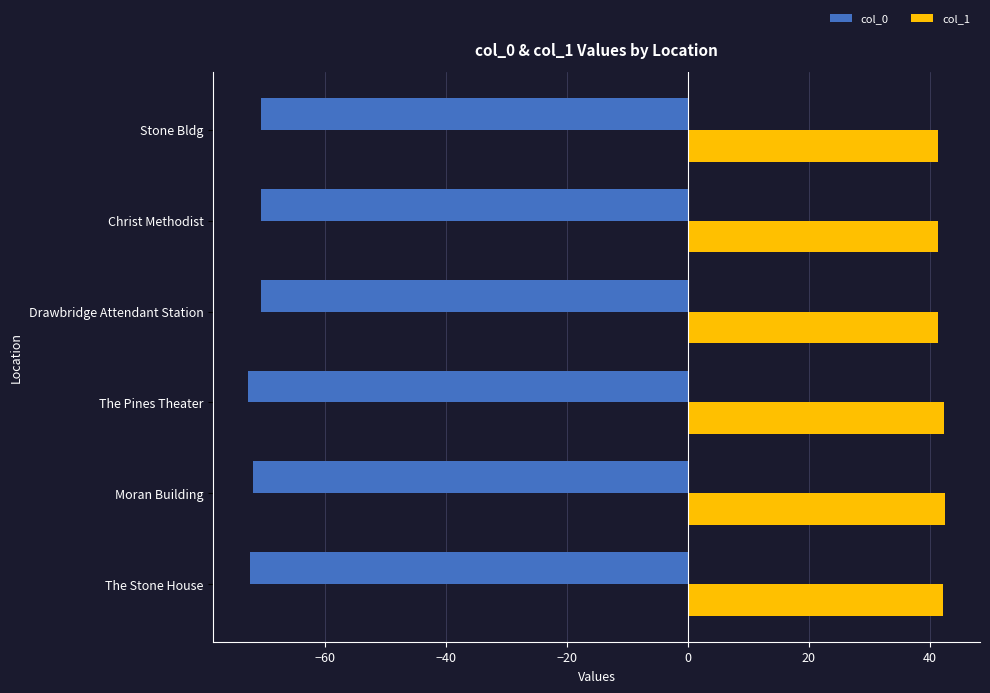

How many distinct data groups are displayed?

2